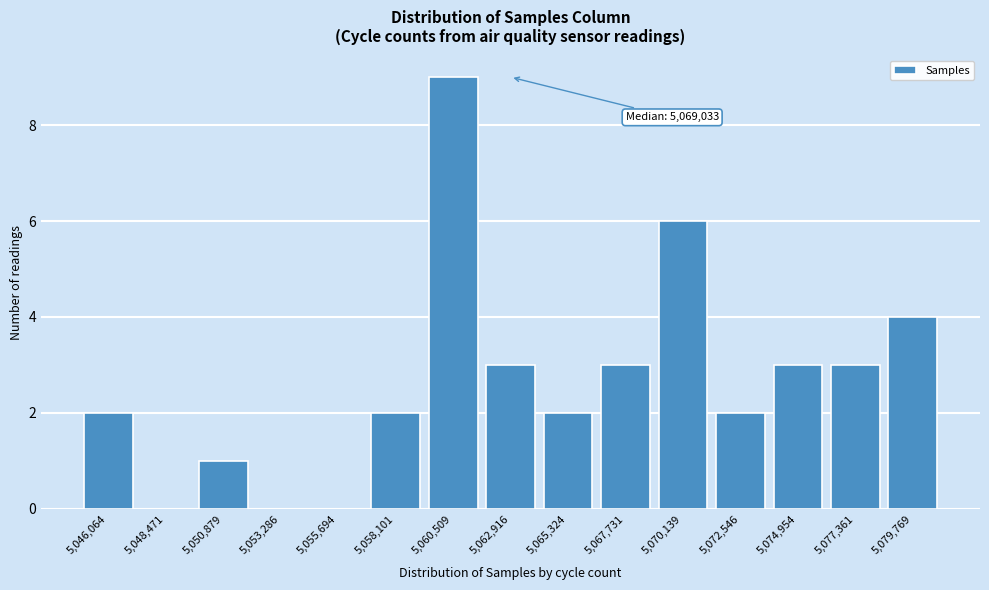

Reading left to right, list all the values displayed in this chart.

5,046,064=2	5,048,471=0	5,050,879=1	5,053,286=0	5,055,694=0	5,058,101=2	5,060,509=9	5,062,916=3	5,065,324=2	5,067,731=3	5,070,139=6	5,072,546=2	5,074,954=3	5,077,361=3	5,079,769=4